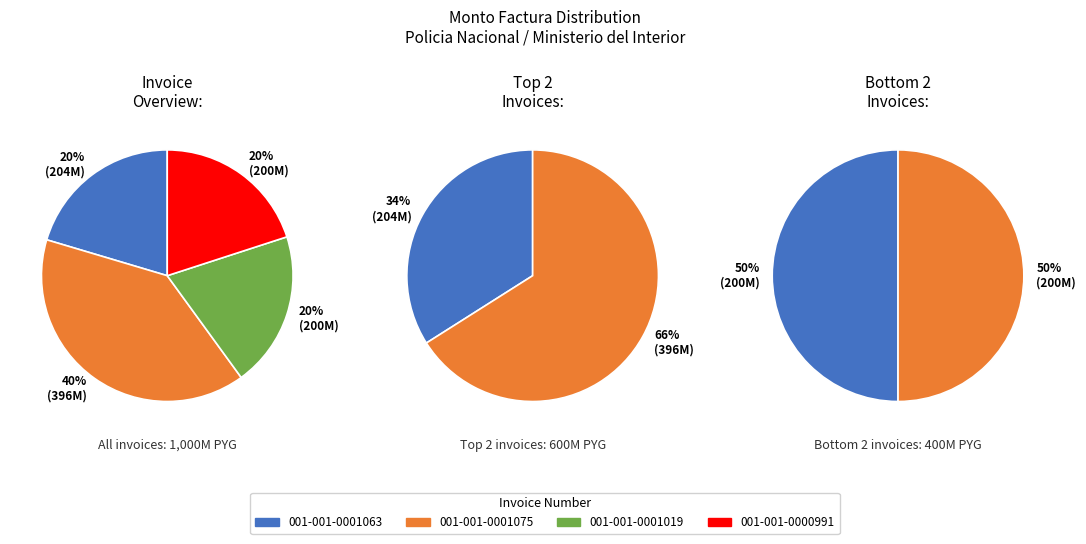

Rank the categories by value from lowest to highest.

001-001-0001019, 001-001-0000991, 001-001-0001063, 001-001-0001075